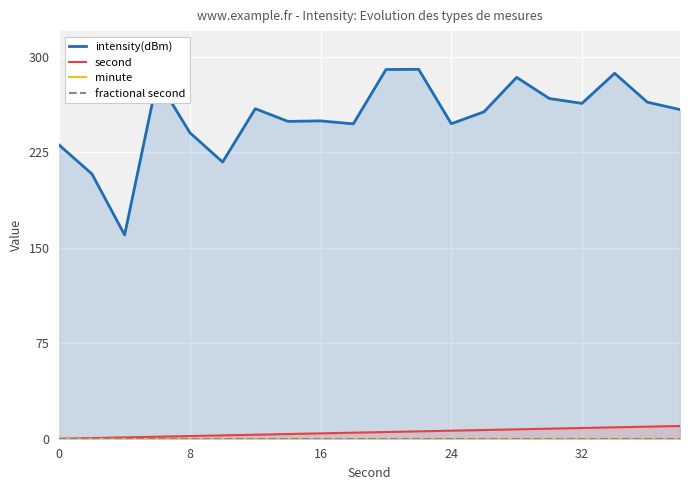

List the series in order of their peak value, lowest first.

minute, fractional second, second, intensity(dBm)